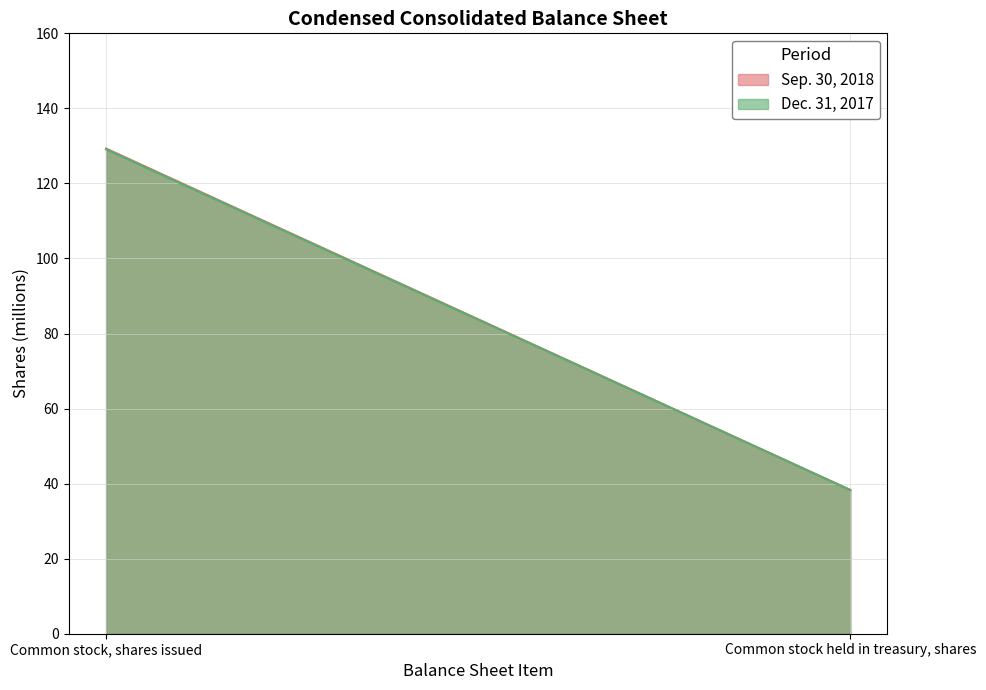

At which category does the chart reach its peak across all series?

Common stock, shares issued